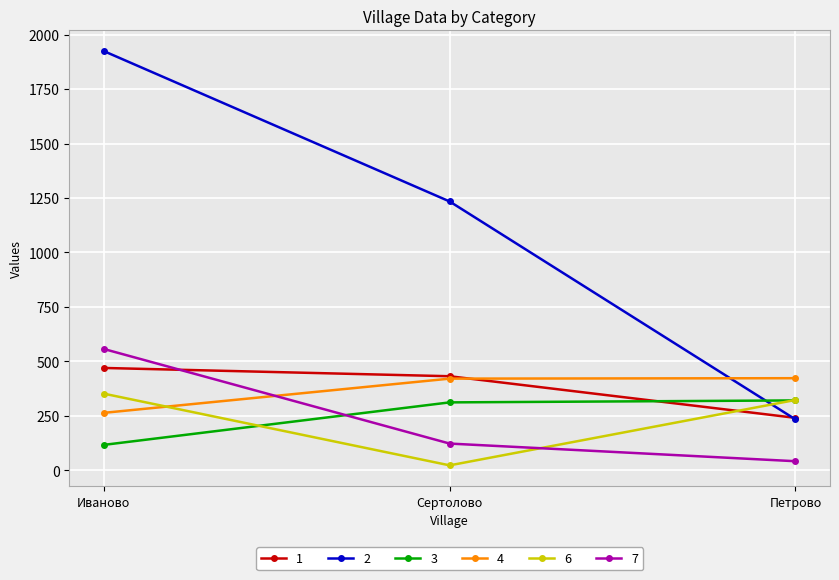

What are all the series names shown in the legend?

1, 2, 3, 4, 6, 7